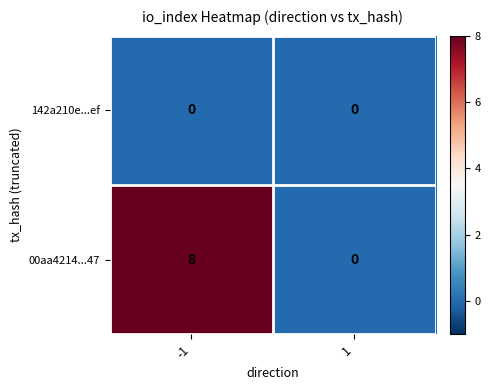

True or false: 00aa4214...47 has a value of 8 at -1.

True